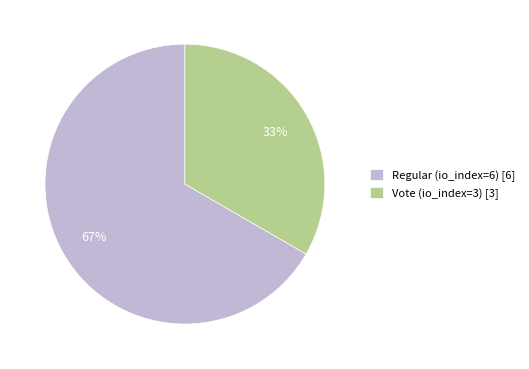

To the nearest percent, what is the average slice percentage?

50%